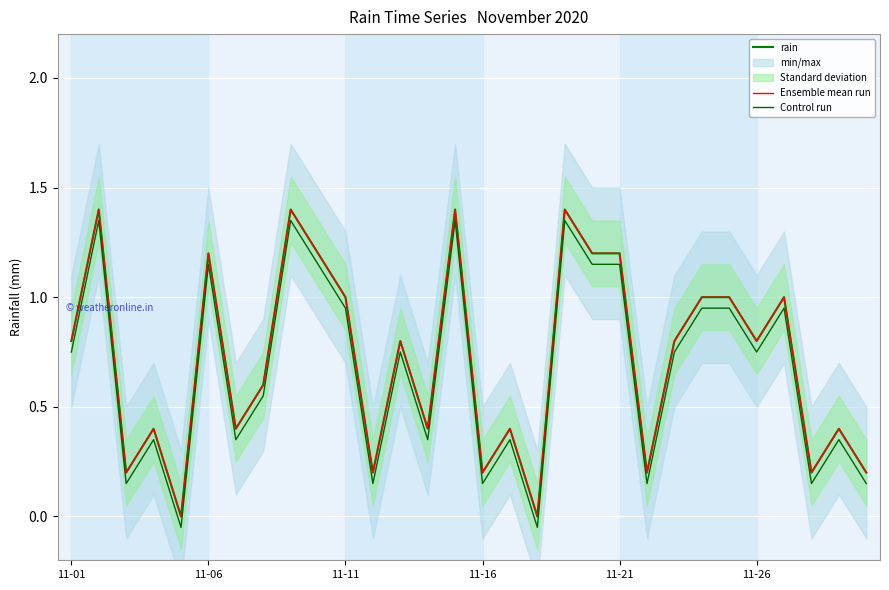

What are all the series names shown in the legend?

rain, Ensemble mean run, Control run